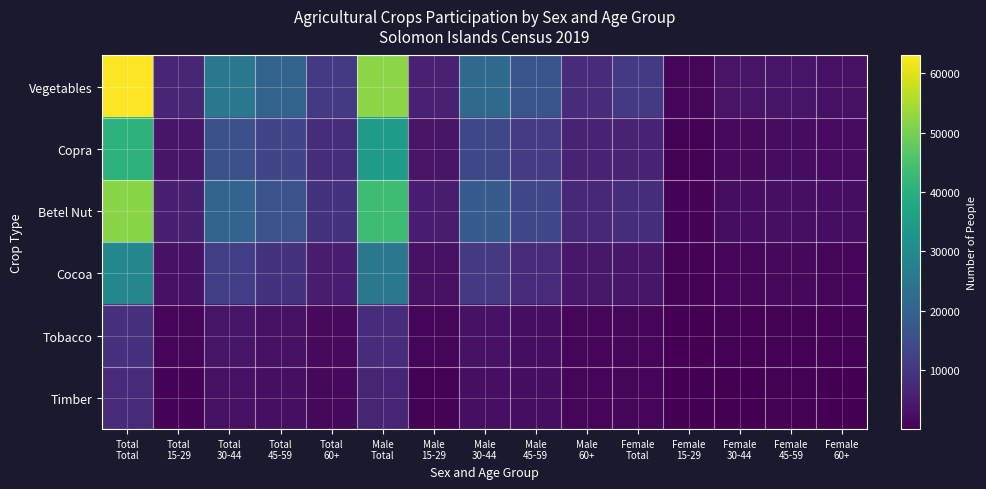

Reading left to right, transcribe all the data shown in this chart.

Vegetables: Total
Total=63016	Total
15-29=6770	Total
30-44=25392	Total
45-59=20059	Total
60+=10795	Male
Total=52191	Male
15-29=5763	Male
30-44=21926	Male
45-59=16498	Male
60+=8004	Female
Total=10825	Female
15-29=1007	Female
30-44=3466	Female
45-59=3561	Female
60+=2791
Copra: Total
Total=40864	Total
15-29=3816	Total
30-44=15609	Total
45-59=13210	Total
60+=8229	Male
Total=34556	Male
15-29=3282	Male
30-44=13834	Male
45-59=11115	Male
60+=6325	Female
Total=6308	Female
15-29=534	Female
30-44=1775	Female
45-59=2095	Female
60+=1904
Betel Nut: Total
Total=51815	Total
15-29=5526	Total
30-44=20686	Total
45-59=16290	Total
60+=9313	Male
Total=43562	Male
15-29=4818	Male
30-44=18153	Male
45-59=13577	Male
60+=7014	Female
Total=8253	Female
15-29=708	Female
30-44=2533	Female
45-59=2713	Female
60+=2299
Cocoa: Total
Total=29148	Total
15-29=3143	Total
30-44=11685	Total
45-59=9204	Total
60+=5116	Male
Total=25202	Male
15-29=2798	Male
30-44=10537	Male
45-59=7828	Male
60+=4039	Female
Total=3946	Female
15-29=345	Female
30-44=1148	Female
45-59=1376	Female
60+=1077
Tobacco: Total
Total=9114	Total
15-29=1029	Total
30-44=3578	Total
45-59=2896	Total
60+=1611	Male
Total=7948	Male
15-29=923	Male
30-44=3232	Male
45-59=2518	Male
60+=1275	Female
Total=1166	Female
15-29=106	Female
30-44=346	Female
45-59=378	Female
60+=336
Timber: Total
Total=7614	Total
15-29=642	Total
30-44=2907	Total
45-59=2670	Total
60+=1395	Male
Total=6651	Male
15-29=561	Male
30-44=2623	Male
45-59=2338	Male
60+=1129	Female
Total=963	Female
15-29=81	Female
30-44=284	Female
45-59=332	Female
60+=266